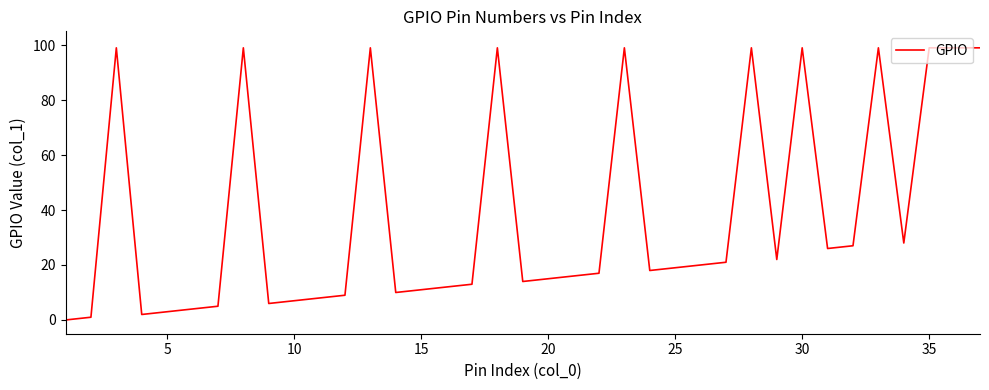

How many lines are shown in the chart?

1